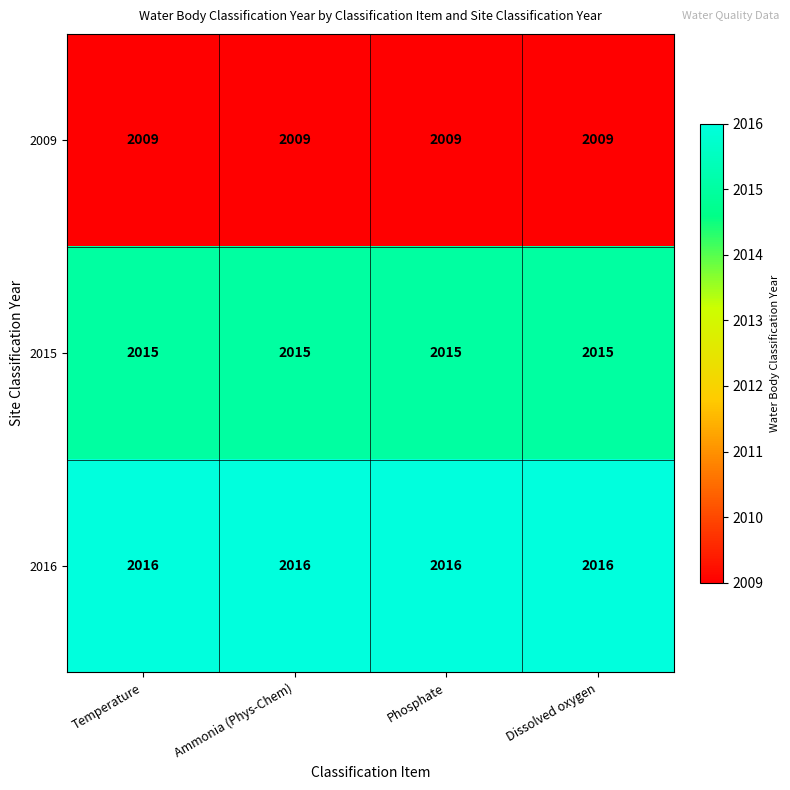

What is the spread (max minus min) of values at Temperature?

7